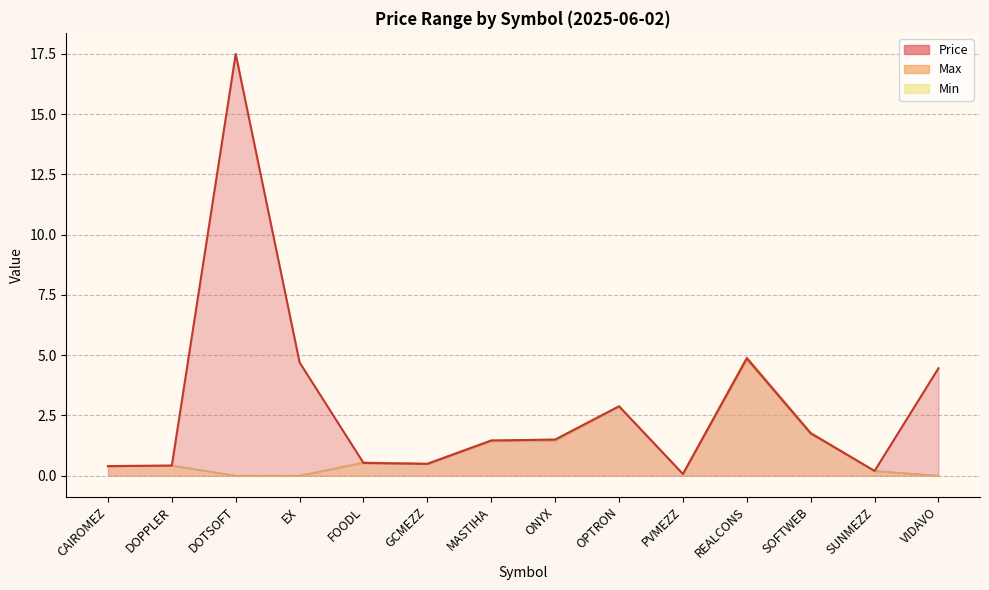

What is the average value of the Max series?

1.1